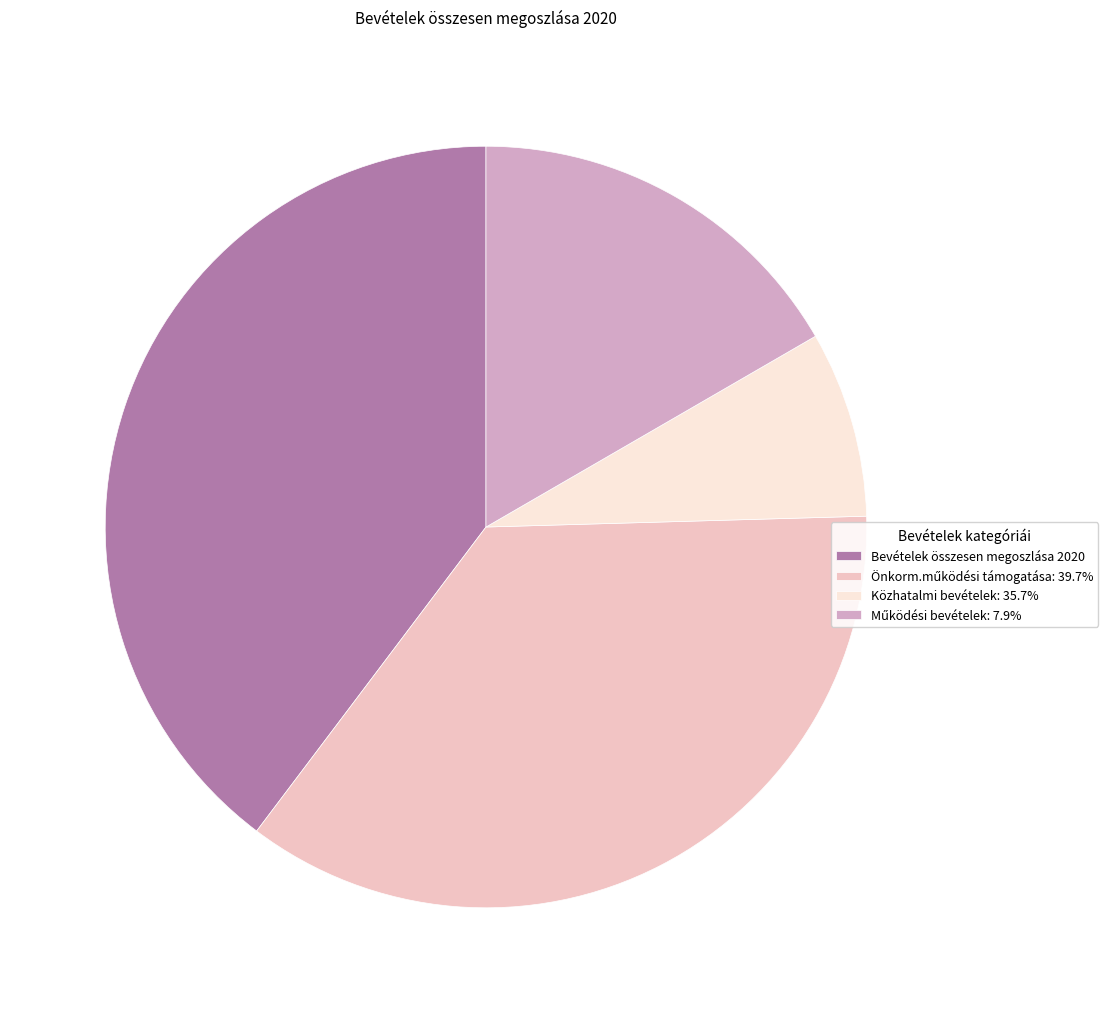

Which category has the biggest portion of the pie?

Bevételek összesen megoszlása 2020